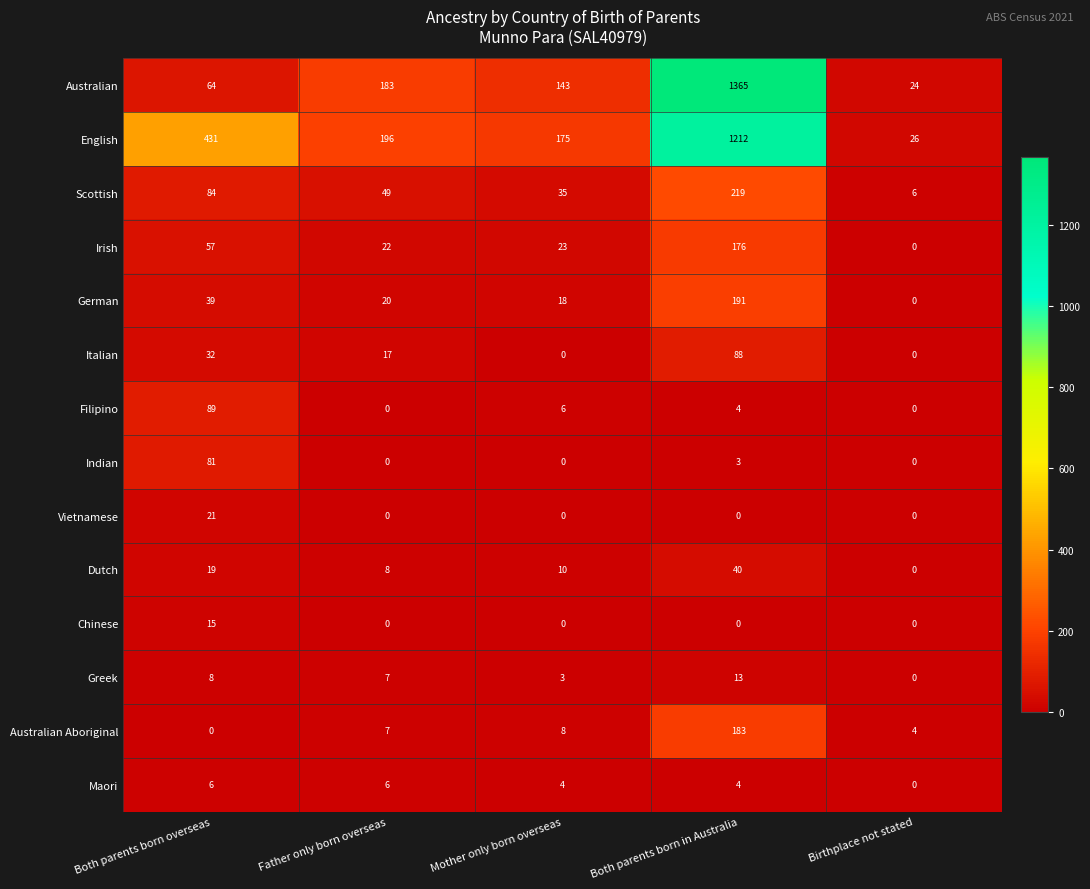

Rank the series at Both parents born overseas from highest to lowest value.

English, Filipino, Scottish, Indian, Australian, Irish, German, Italian, Vietnamese, Dutch, Chinese, Greek, Maori, Australian Aboriginal